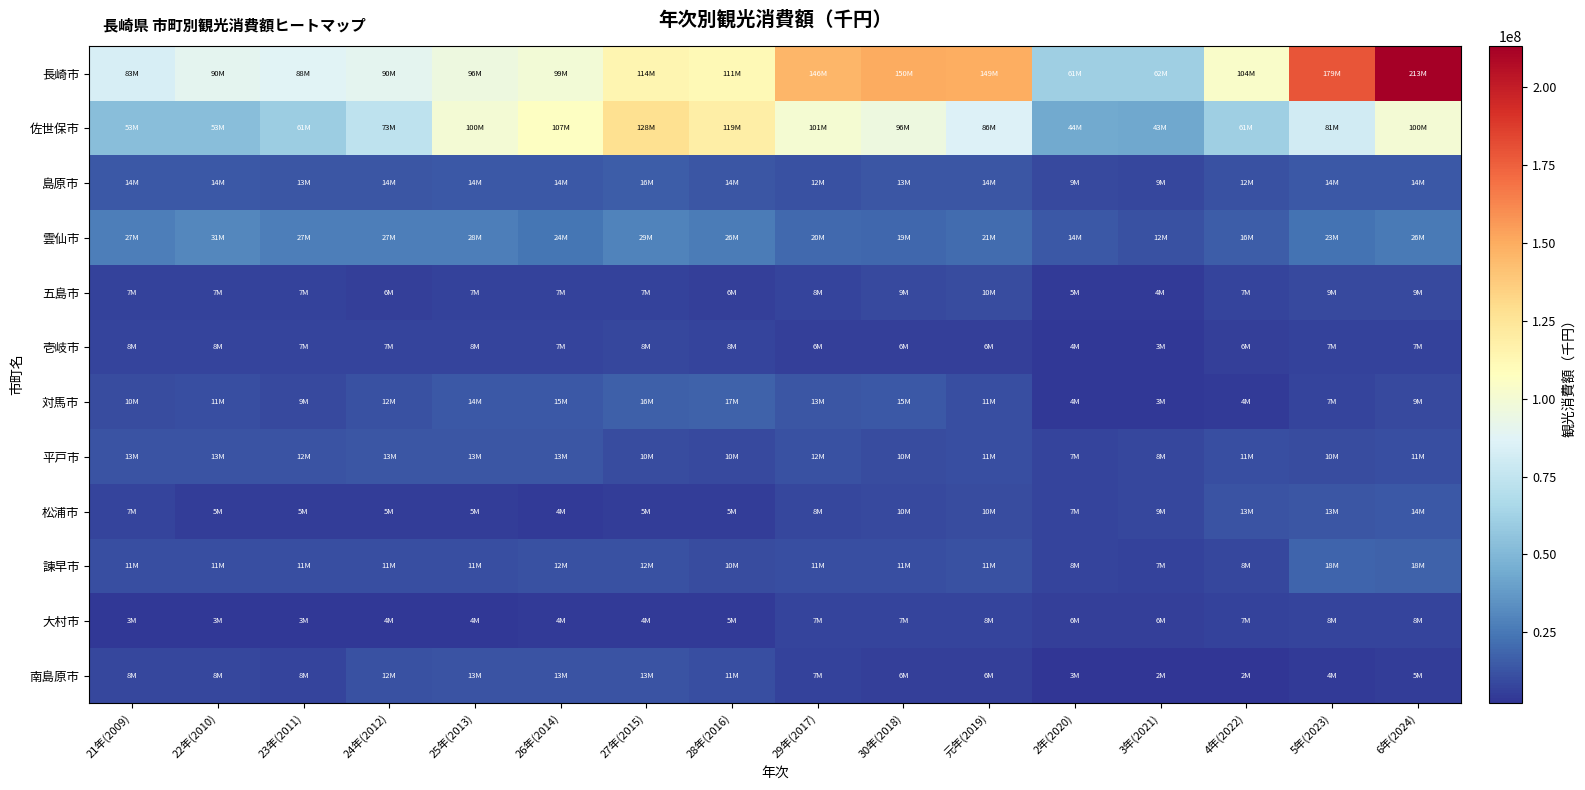

Count the number of data series in this chart.

12